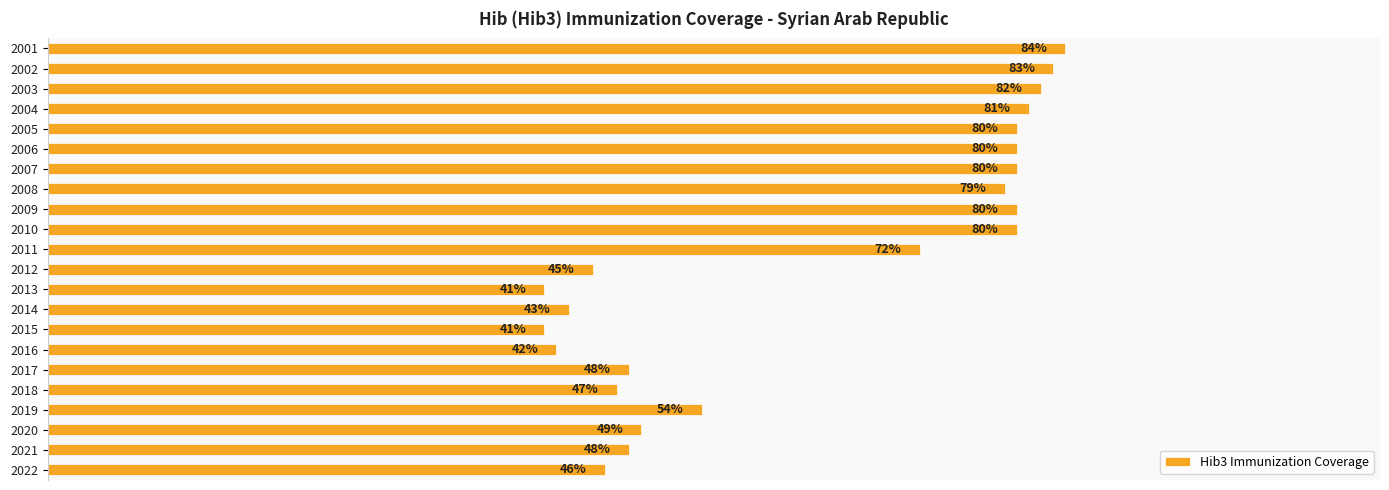

Does the chart contain any negative values?

No